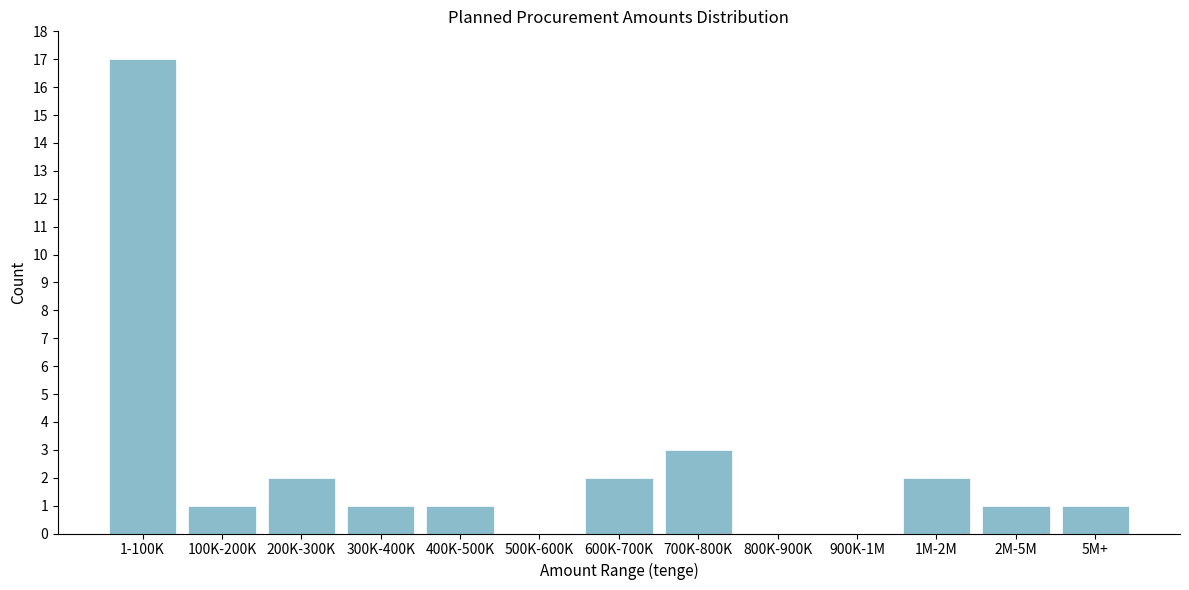

Reading right to left, what are all the values shown in this chart?

5M+=1	2M-5M=1	1M-2M=2	900K-1M=0	800K-900K=0	700K-800K=3	600K-700K=2	500K-600K=0	400K-500K=1	300K-400K=1	200K-300K=2	100K-200K=1	1-100K=17